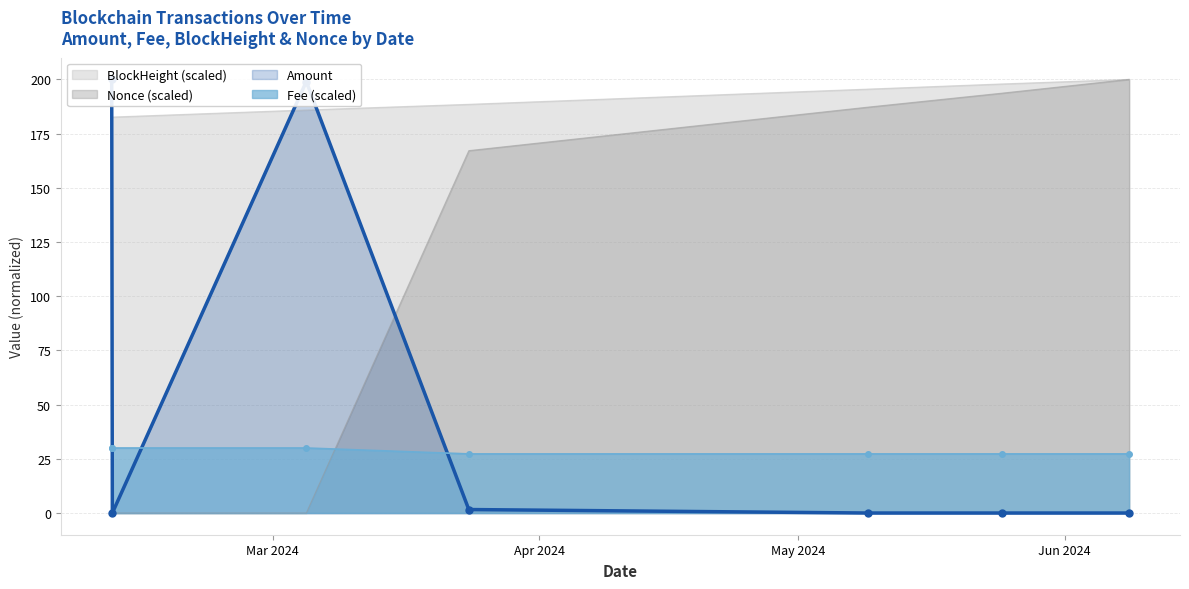

True or false: Nonce and BlockHeight cross at least once.

False